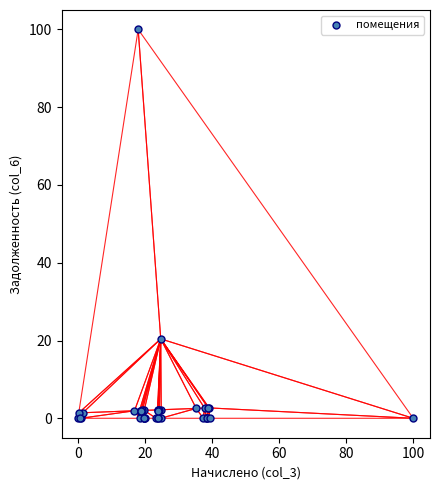

What Y value in the scatter plot is closest to 50?

20.4